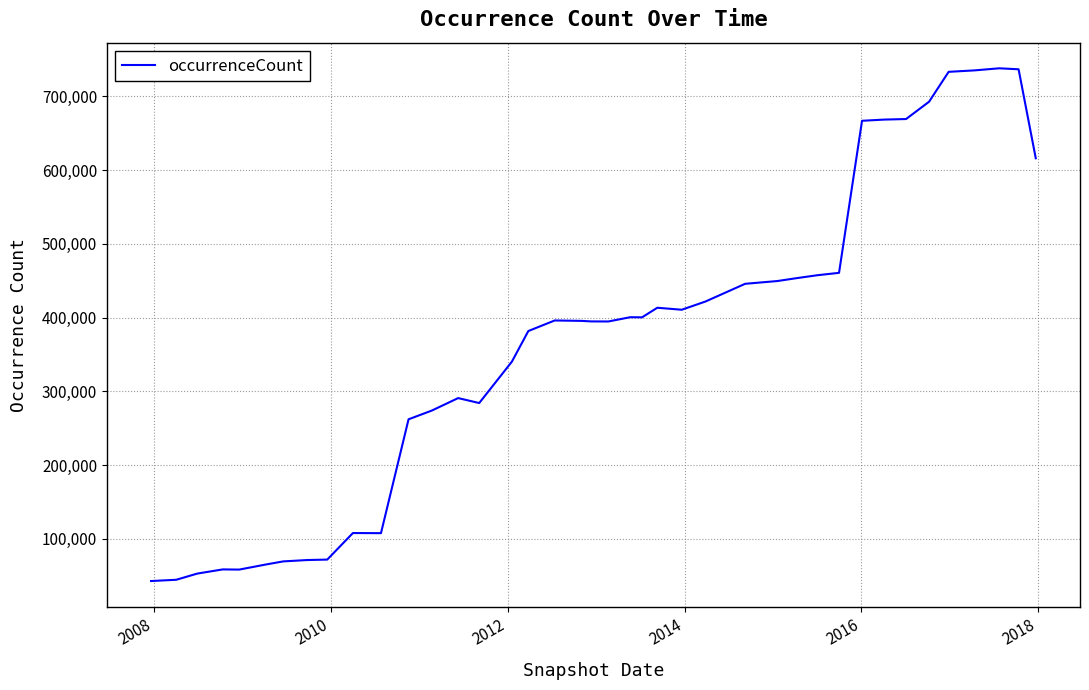

What is the minimum value shown in the chart?

42777